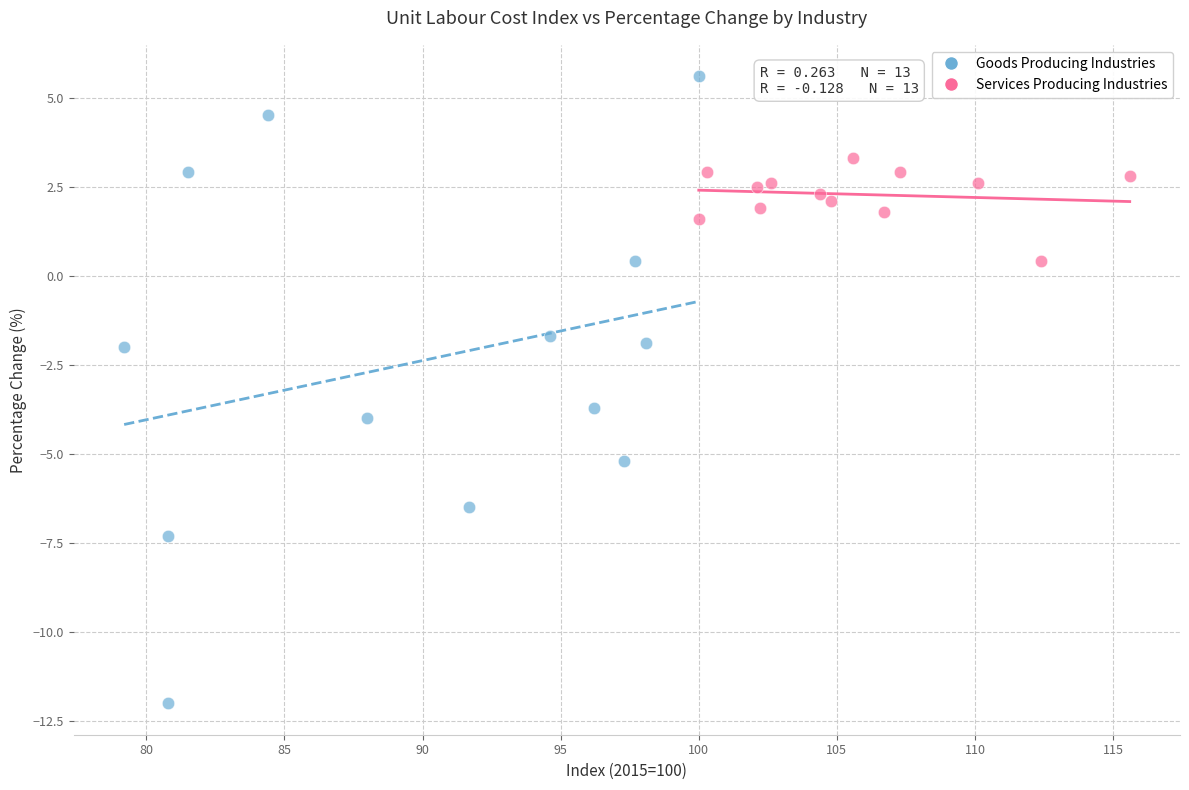

Which series contains the highest Y value?

Goods Producing Industries